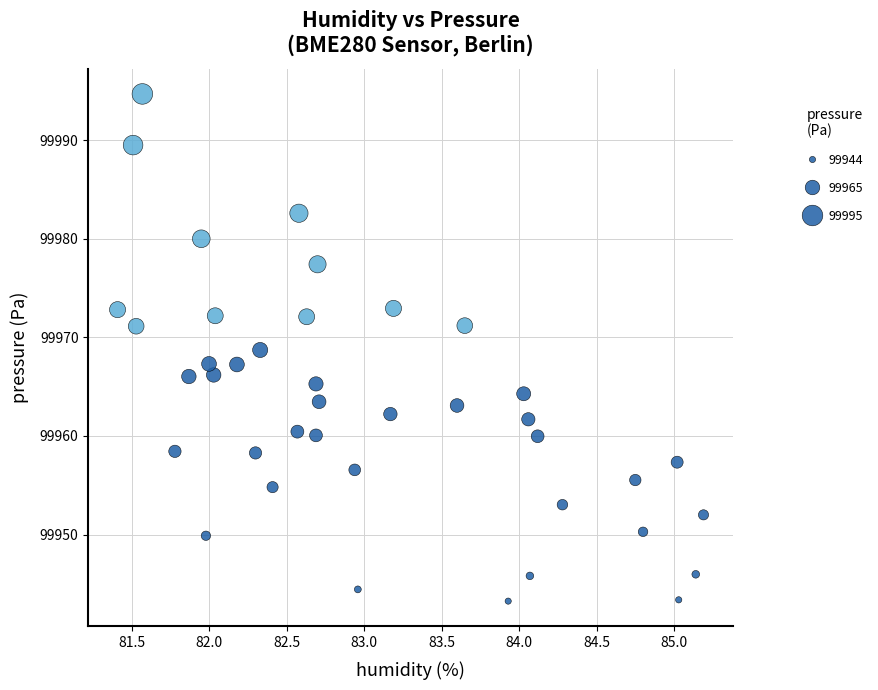

What is the range of Y values (max minus min)?

51.4